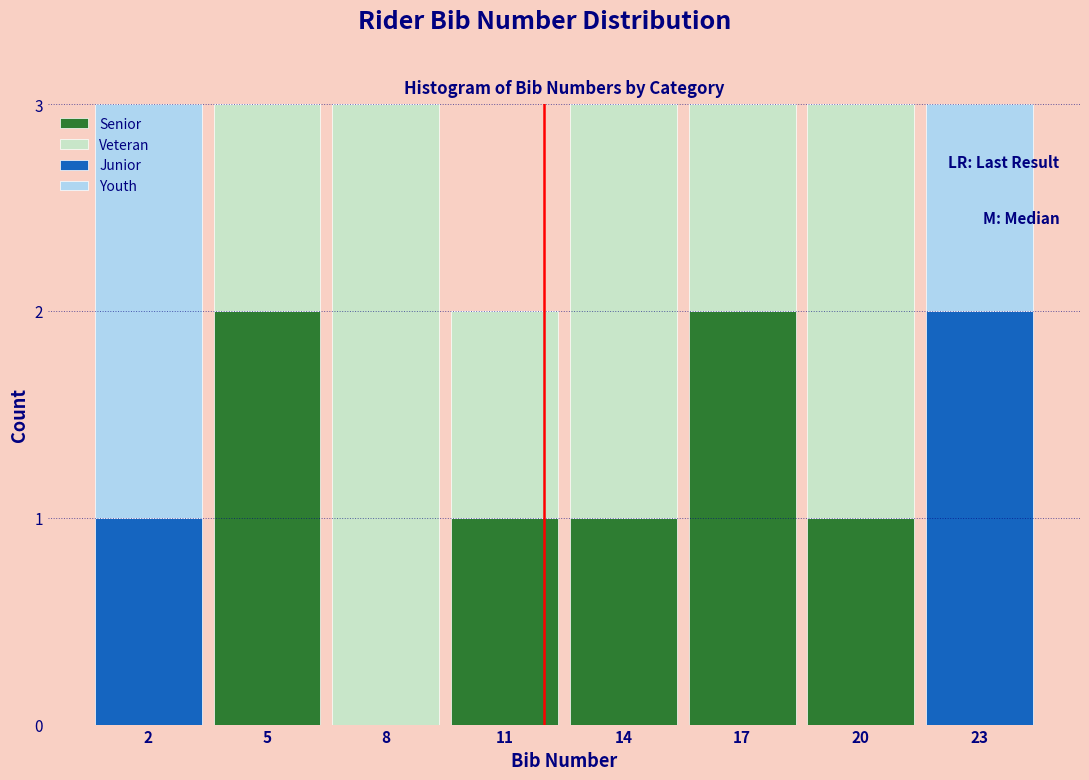

Is it true that Senior equals -1 at 8?

False